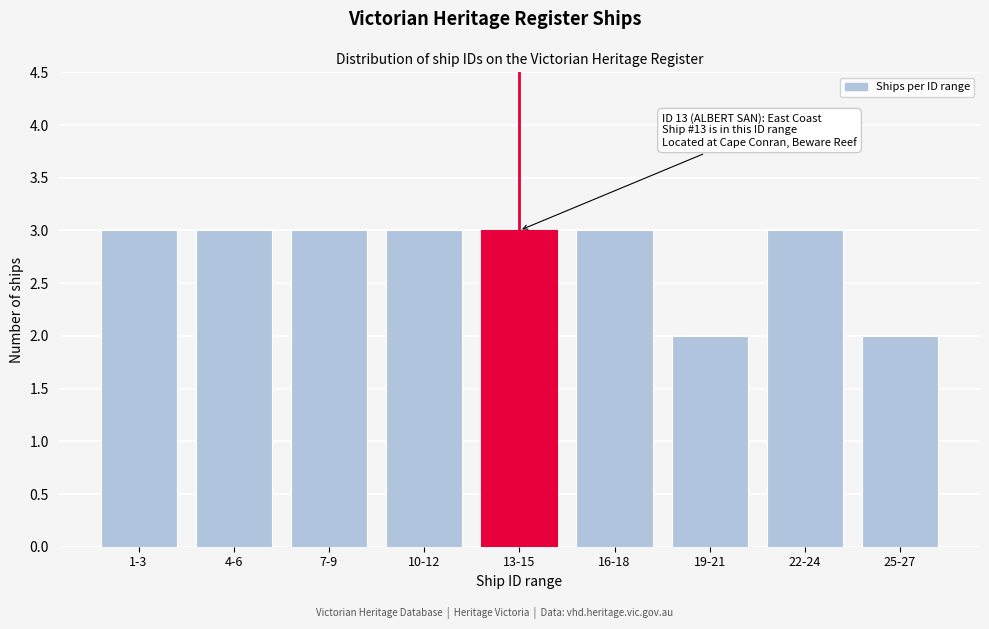

Reading left to right, list all the values displayed in this chart.

1-3=3	4-6=3	7-9=3	10-12=3	13-15=3	16-18=3	19-21=2	22-24=3	25-27=2